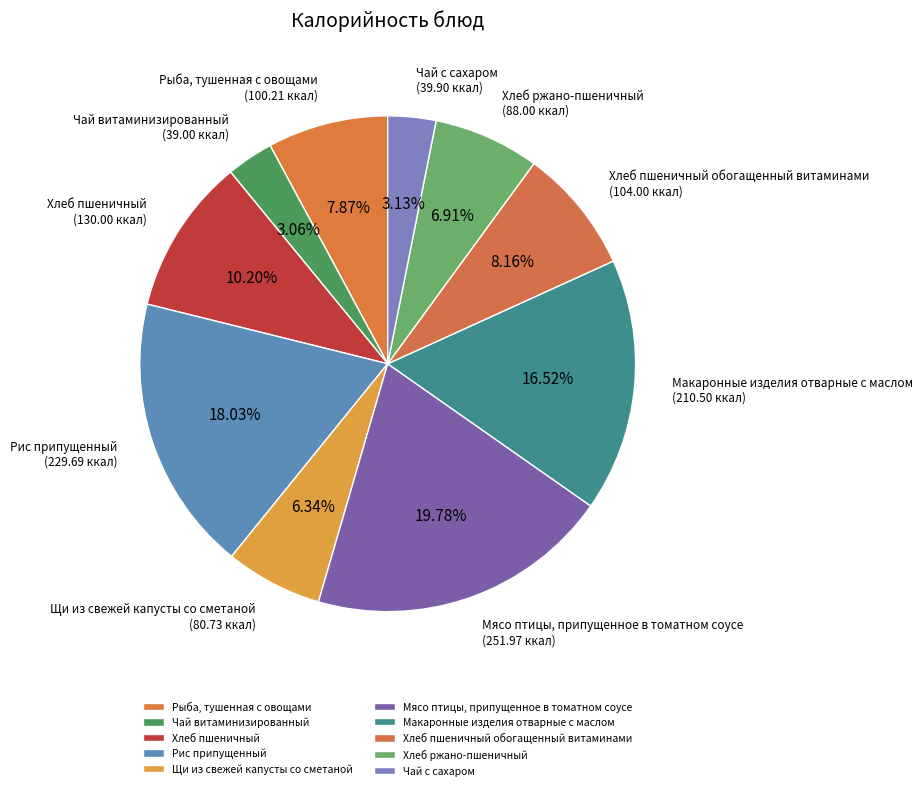

Which has a higher value, Макаронные изделия отварные с маслом or Рыба, тушенная с овощами?

Макаронные изделия отварные с маслом